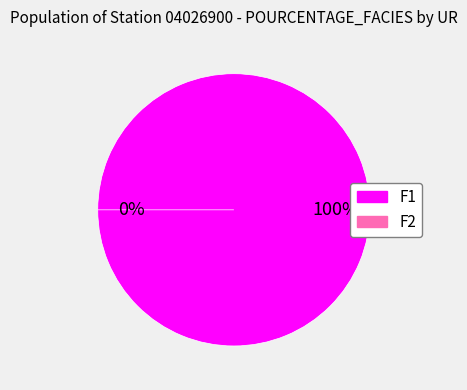

Which has a higher value, F1 or F2?

F1